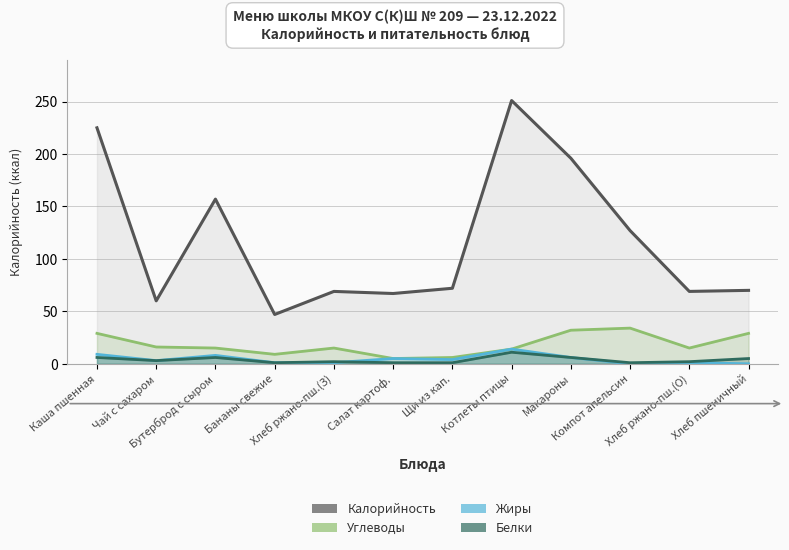

What is the spread (max minus min) of values at Макароны?

190